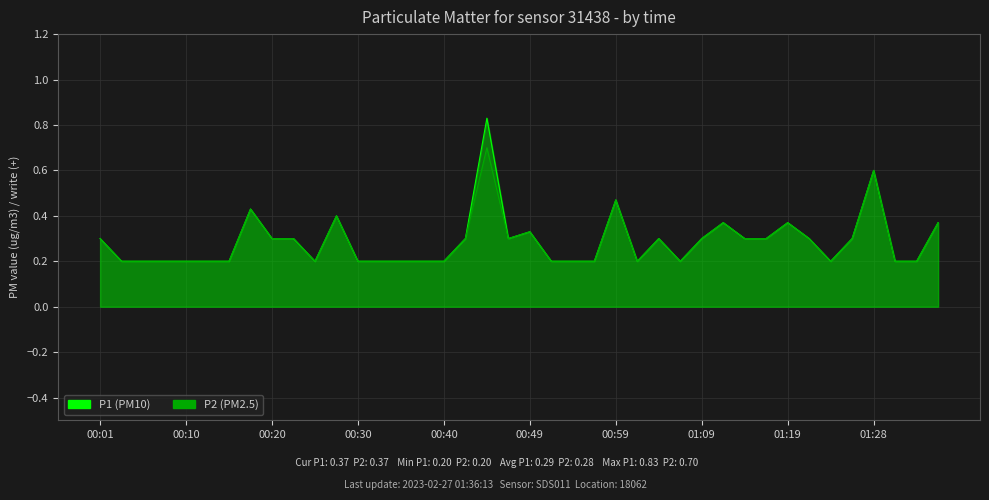

Where is P2 nearest to the value 0?

00:03